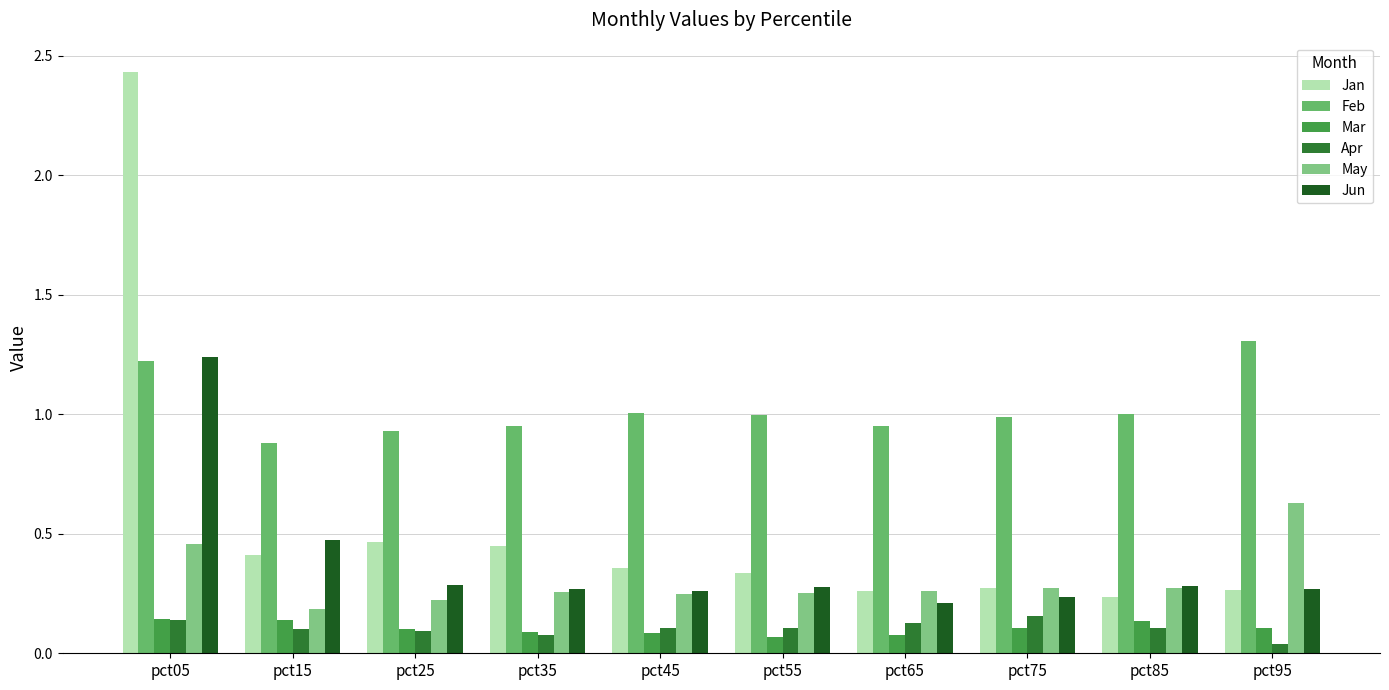

Between pct85 and pct95, which series saw the biggest shift?

May